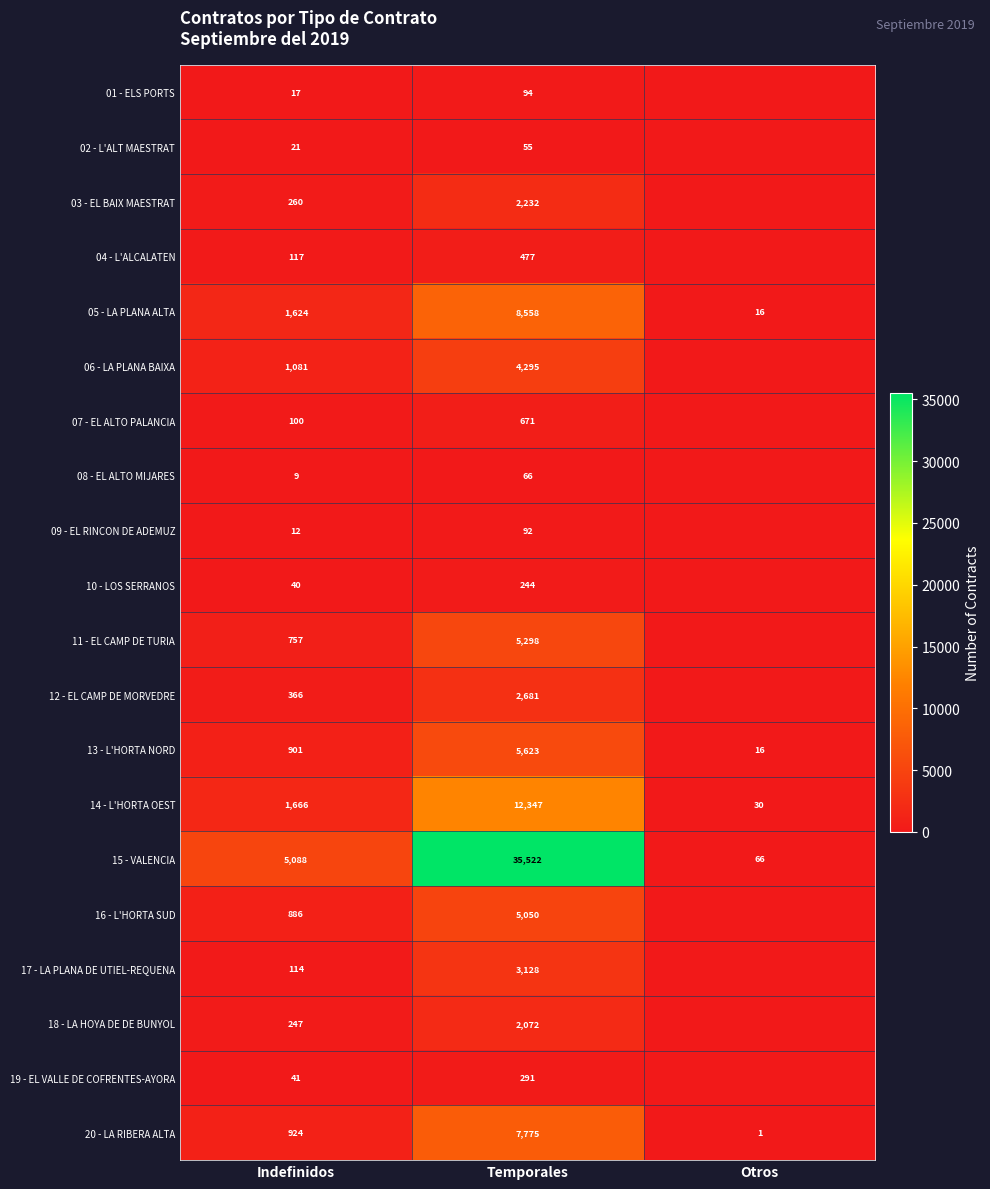

True or false: 12 - EL CAMP DE MORVEDRE has a value of 519 at Indefinidos.

False